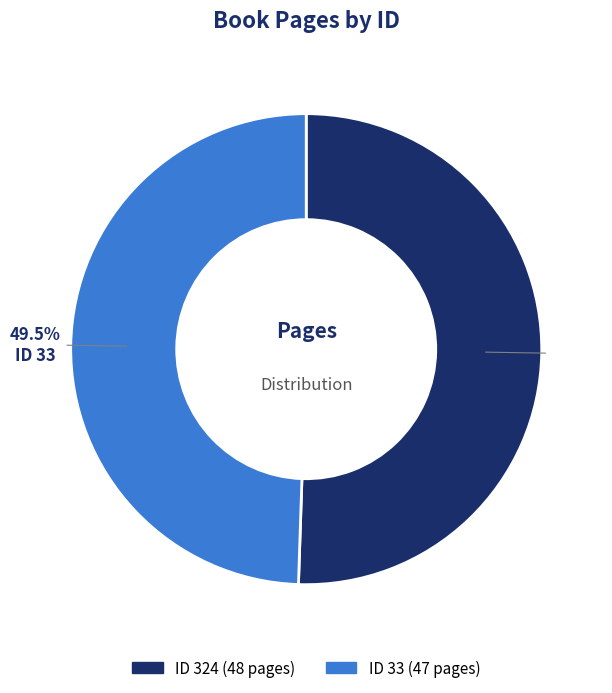

What is the majority slice?

ID 324